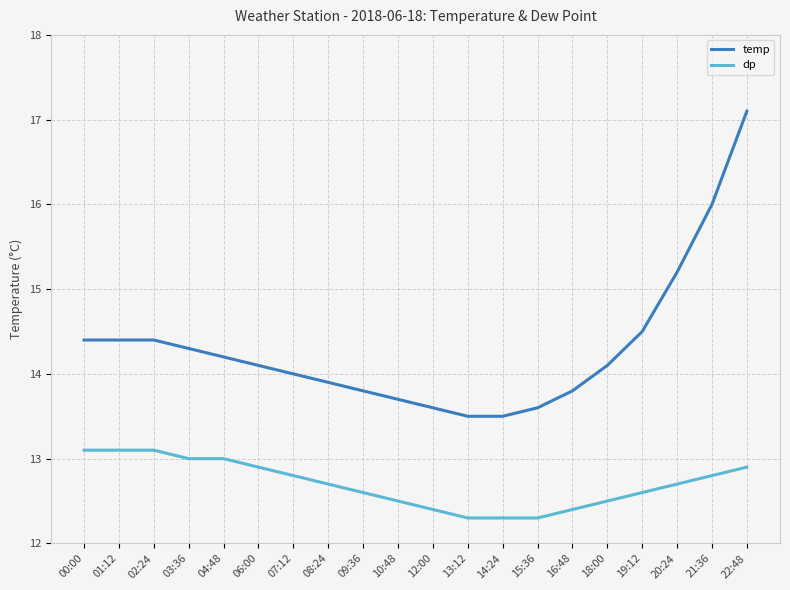

What is the difference between the highest and lowest values at 12:00?

1.2